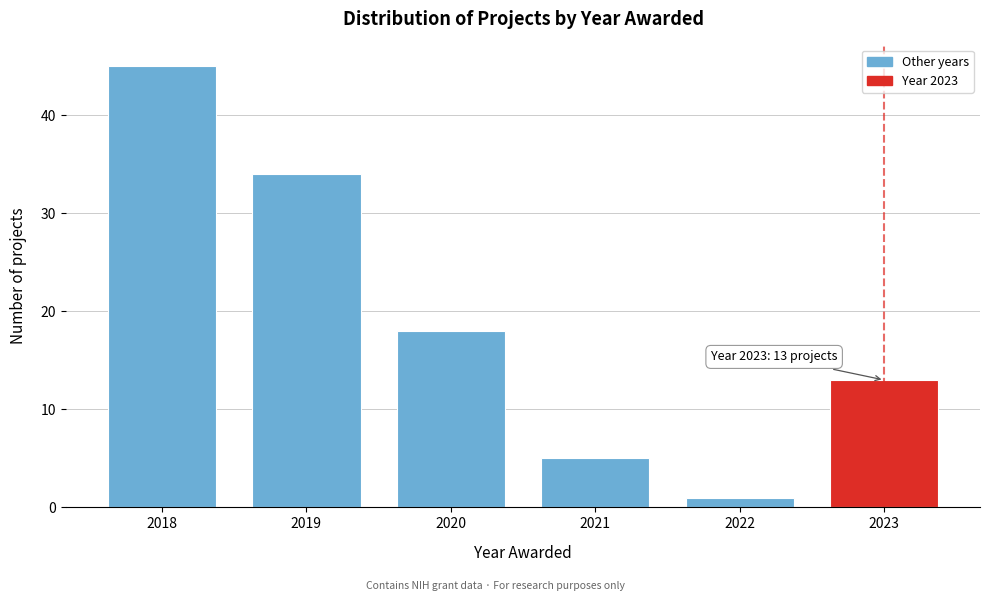

Reading left to right, list all the values displayed in this chart.

45	34	18	5	1	13